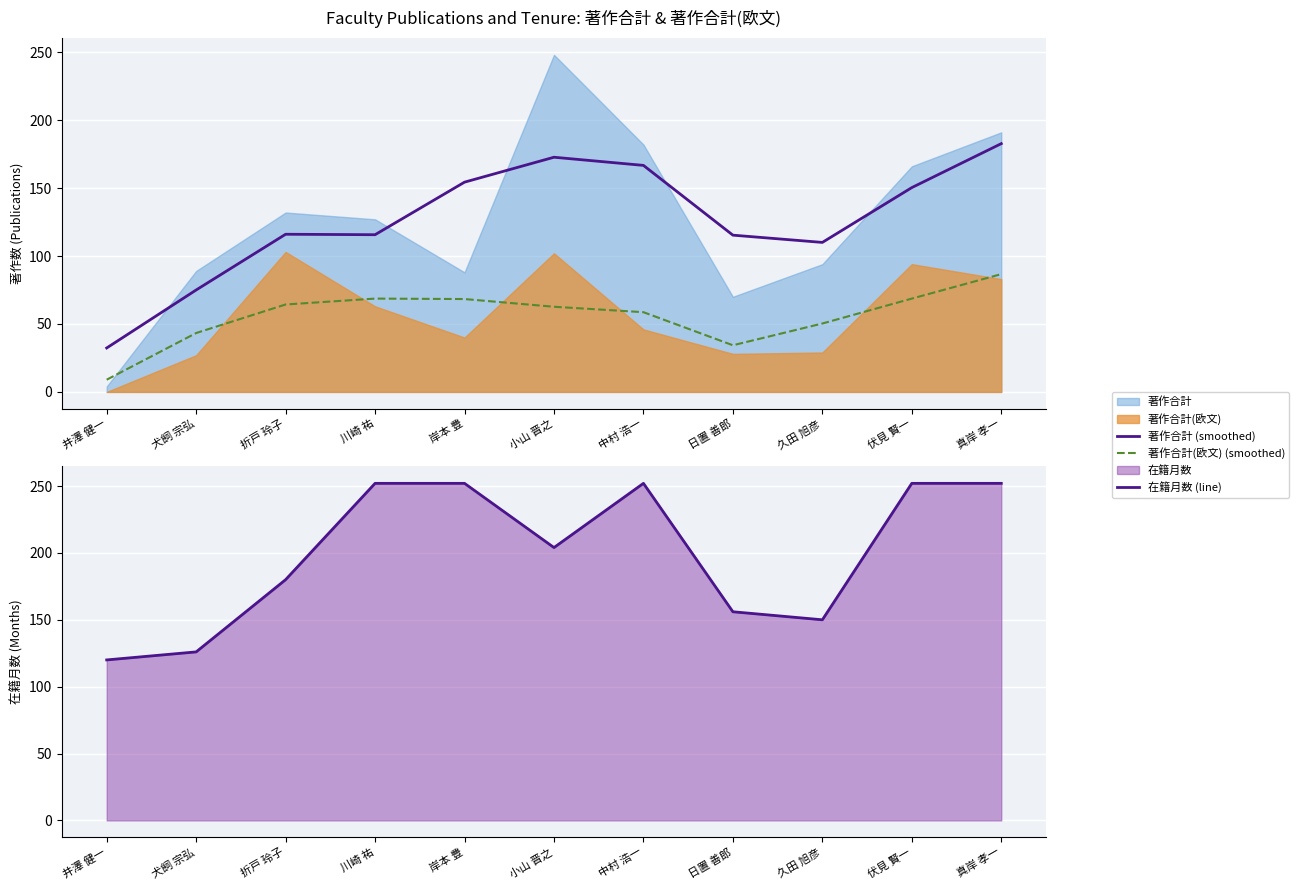

What is the sum of all 著作合計 (smoothed) values?

1391.0